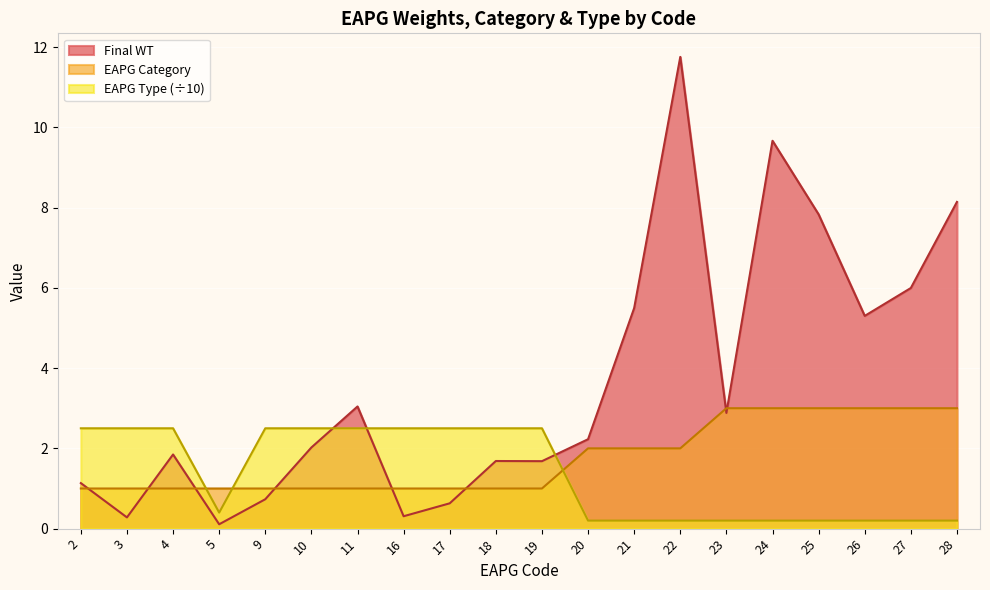

How many data points does each series have?

20